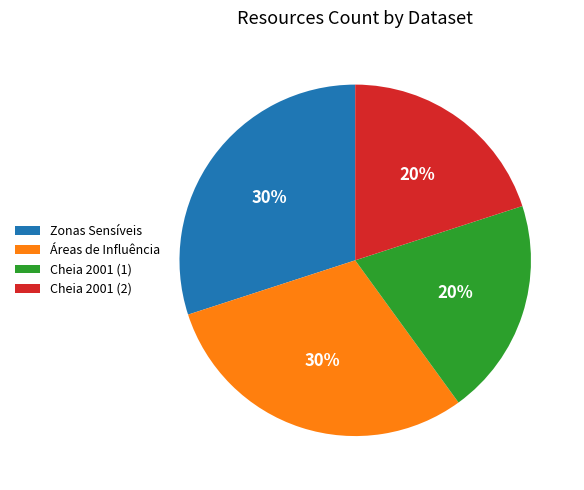

Is it true that Zonas Sensíveis is 24% of the pie?

False